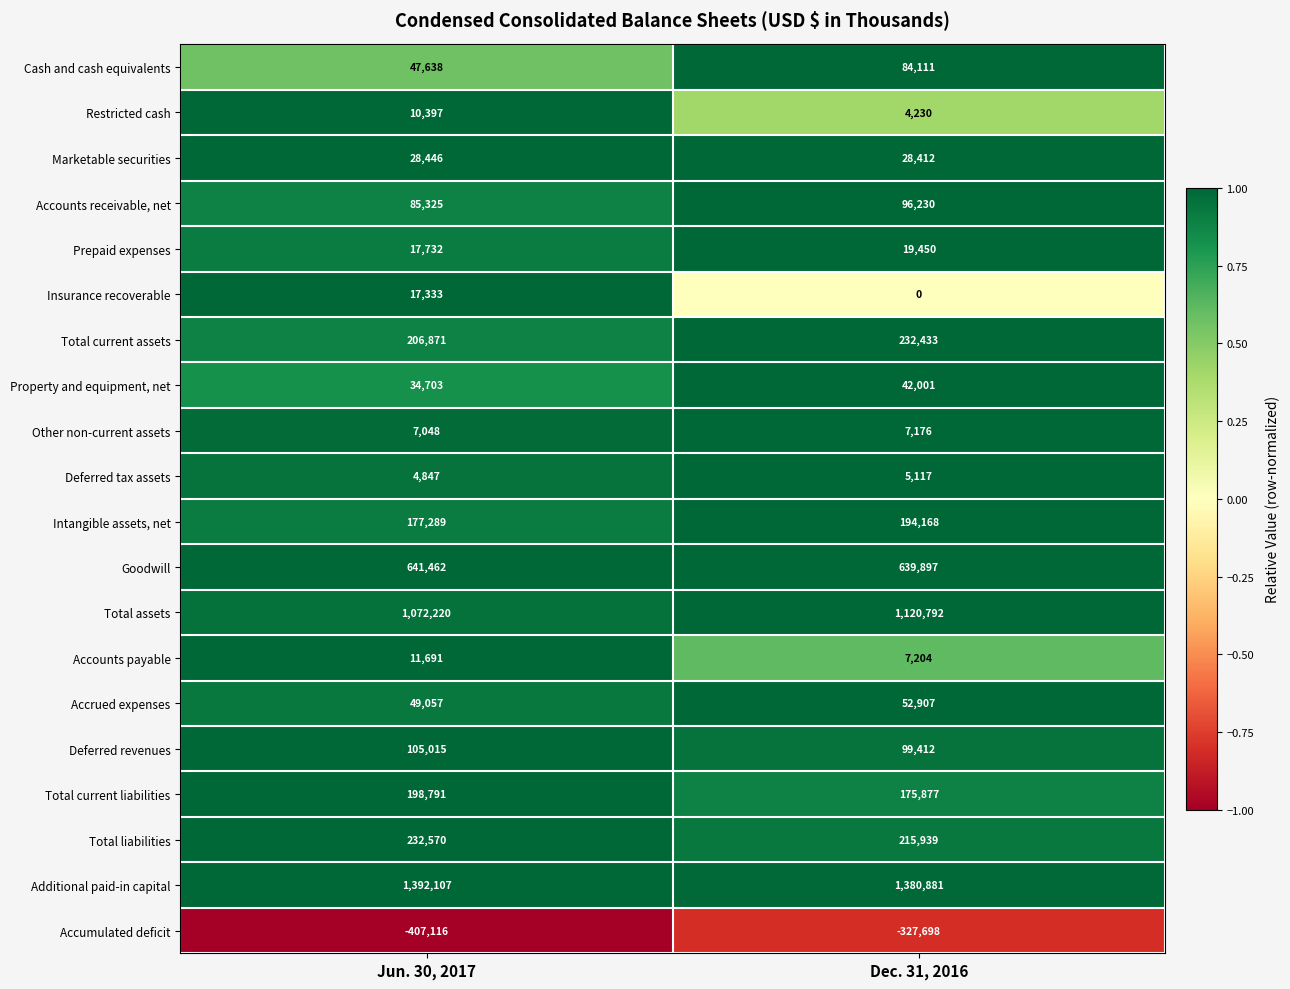

True or false: Deferred revenues has a value of 105015 at Jun. 30, 2017.

True